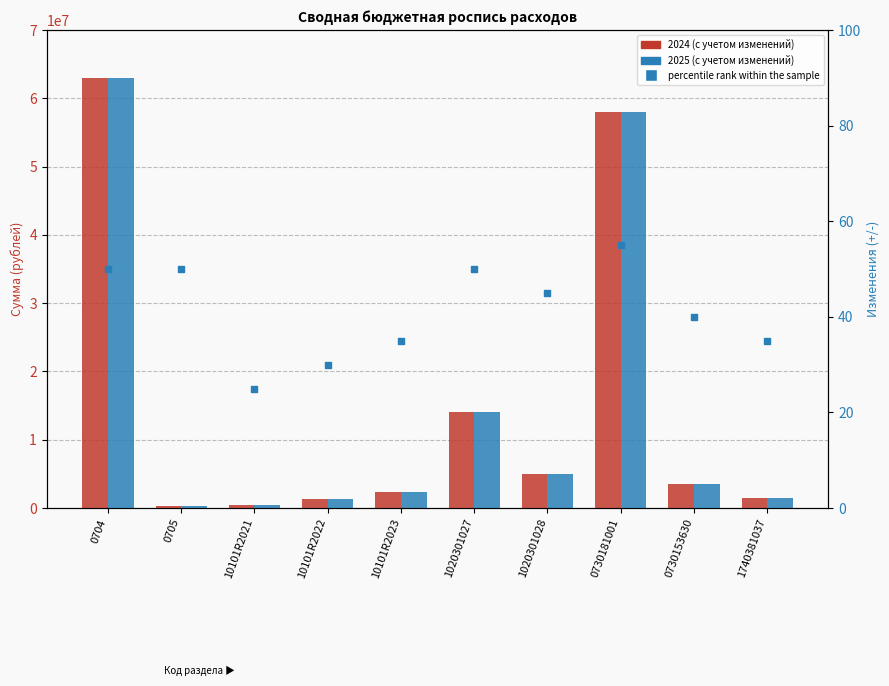

Is the value of percentile rank within the sample at 1020301028 greater than the value of 2025 (с учетом изменений) at 1020301028?

No